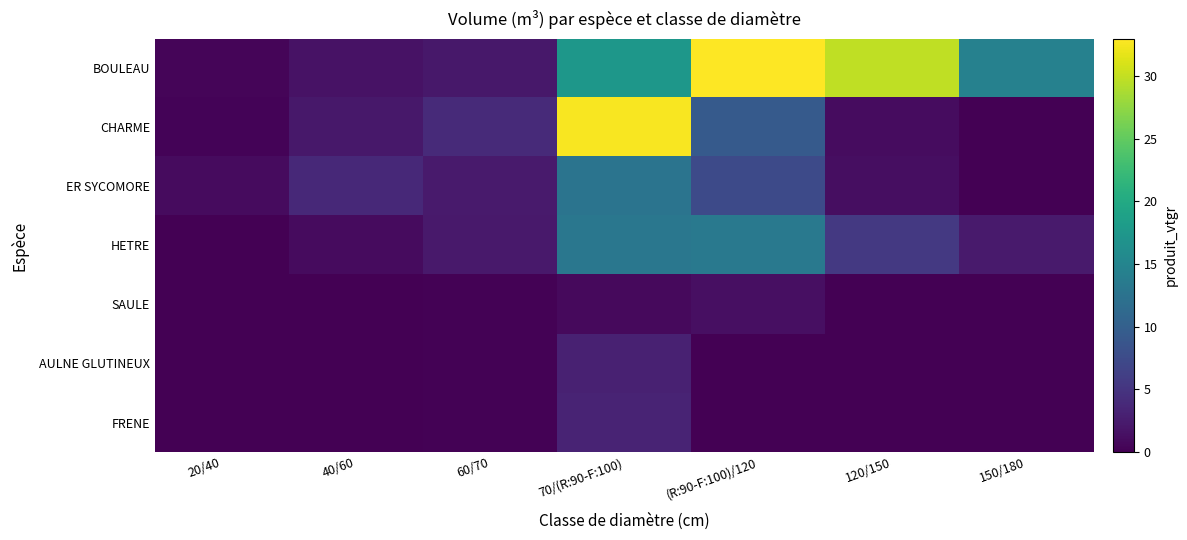

Which series has the largest total across all categories?

BOULEAU